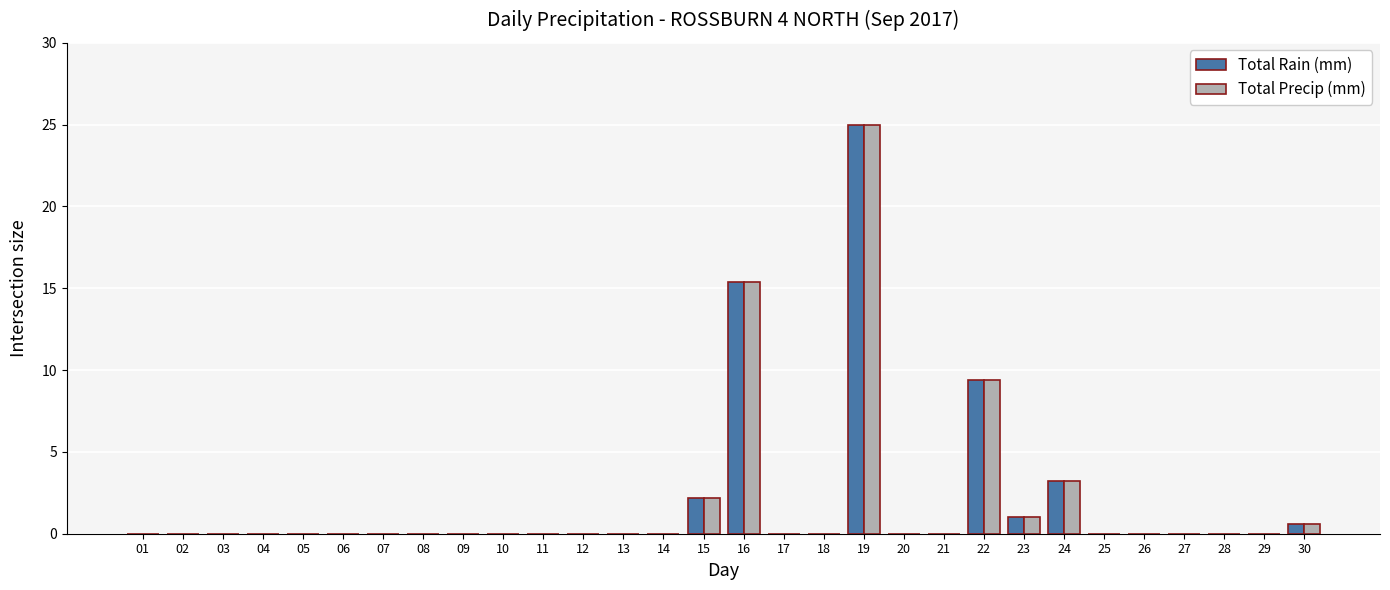

Reading right to left, what are all the values shown in this chart?

Total Rain (mm): 30=0.6	29=0.0	28=0.0	27=0.0	26=0.0	25=0.0	24=3.2	23=1.0	22=9.4	21=0.0	20=0.0	19=25.0	18=0.0	17=0.0	16=15.4	15=2.2	14=0.0	13=0.0	12=0.0	11=0.0	10=0.0	09=0.0	08=0.0	07=0.0	06=0.0	05=0.0	04=0.0	03=0.0	02=0.0	01=0.0
Total Precip (mm): 30=0.6	29=0.0	28=0.0	27=0.0	26=0.0	25=0.0	24=3.2	23=1.0	22=9.4	21=0.0	20=0.0	19=25.0	18=0.0	17=0.0	16=15.4	15=2.2	14=0.0	13=0.0	12=0.0	11=0.0	10=0.0	09=0.0	08=0.0	07=0.0	06=0.0	05=0.0	04=0.0	03=0.0	02=0.0	01=0.0